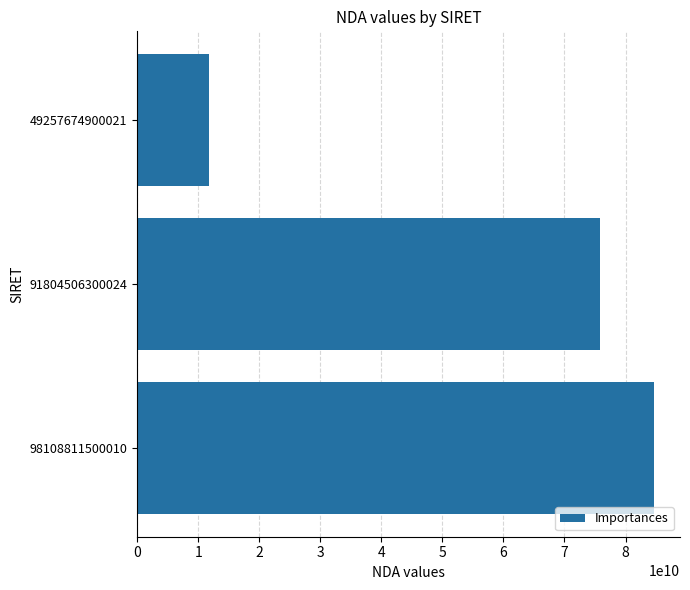

Reading bottom to top, list all the values displayed in this chart.

98108811500010=84692172869	91804506300024=75860199386	49257674900021=11754584075